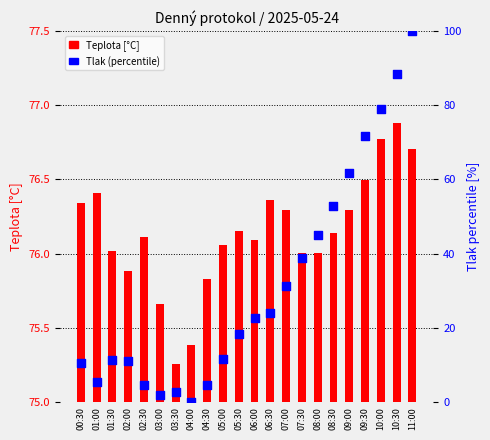

At how many categories does at least one series exceed 0?

22